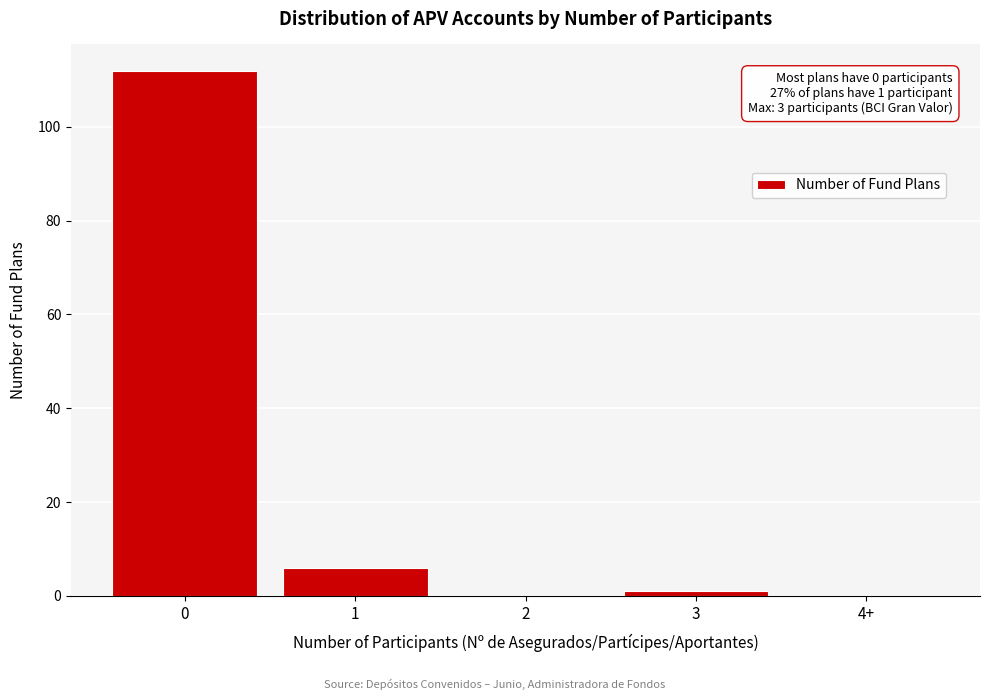

Reading left to right, extract all data points from this chart.

0=112	1=6	2=0	3=1	4+=0